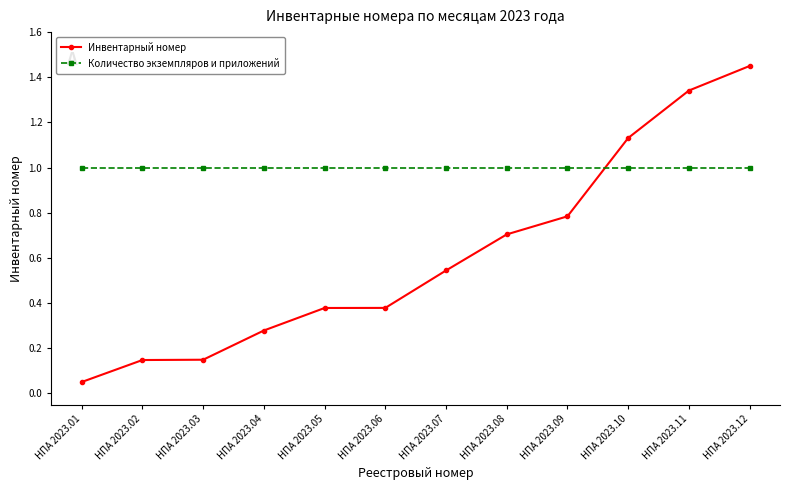

What is the sum of all Инвентарный номер values?

7.3